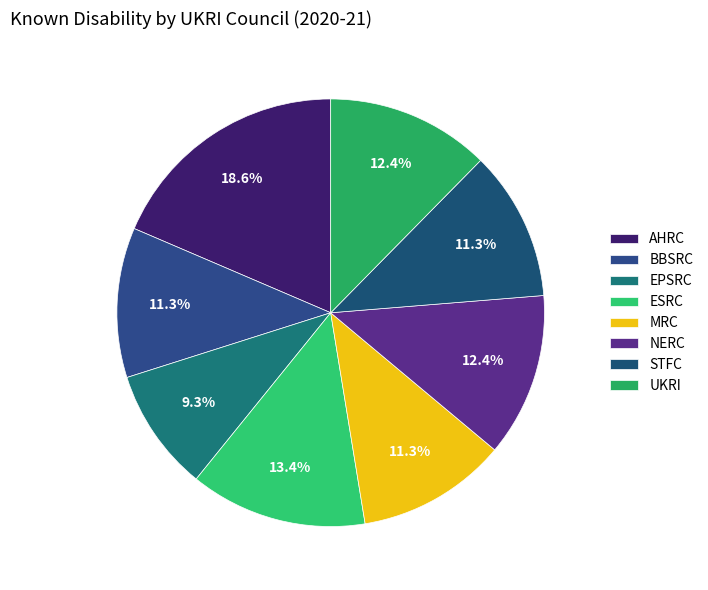

Between BBSRC and AHRC, which is larger?

AHRC